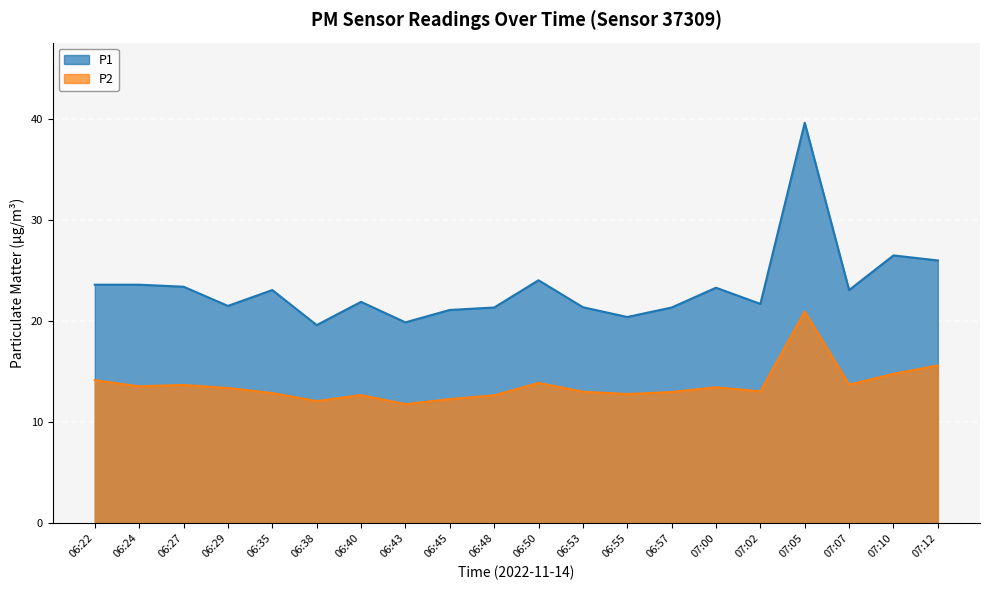

In P2, how many points are higher than both neighbors (excluding endpoints)?

5